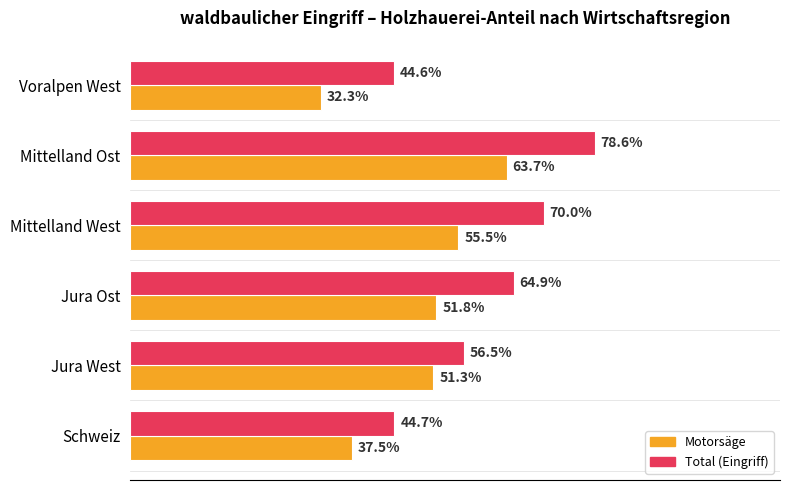

Which series has the largest total across all categories?

Total (Eingriff)